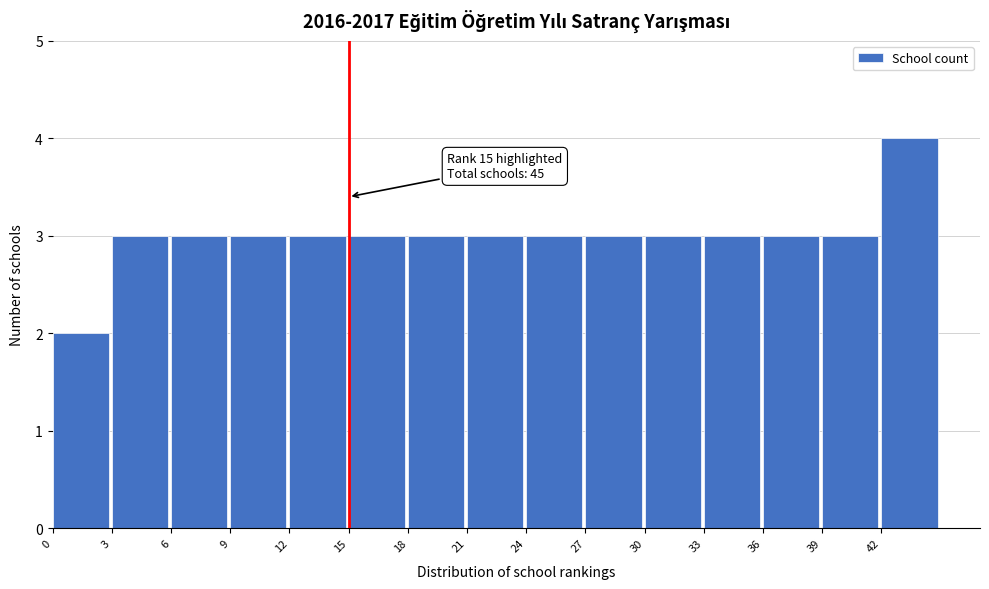

Which range on the x-axis has the tallest bar?

42 to 45